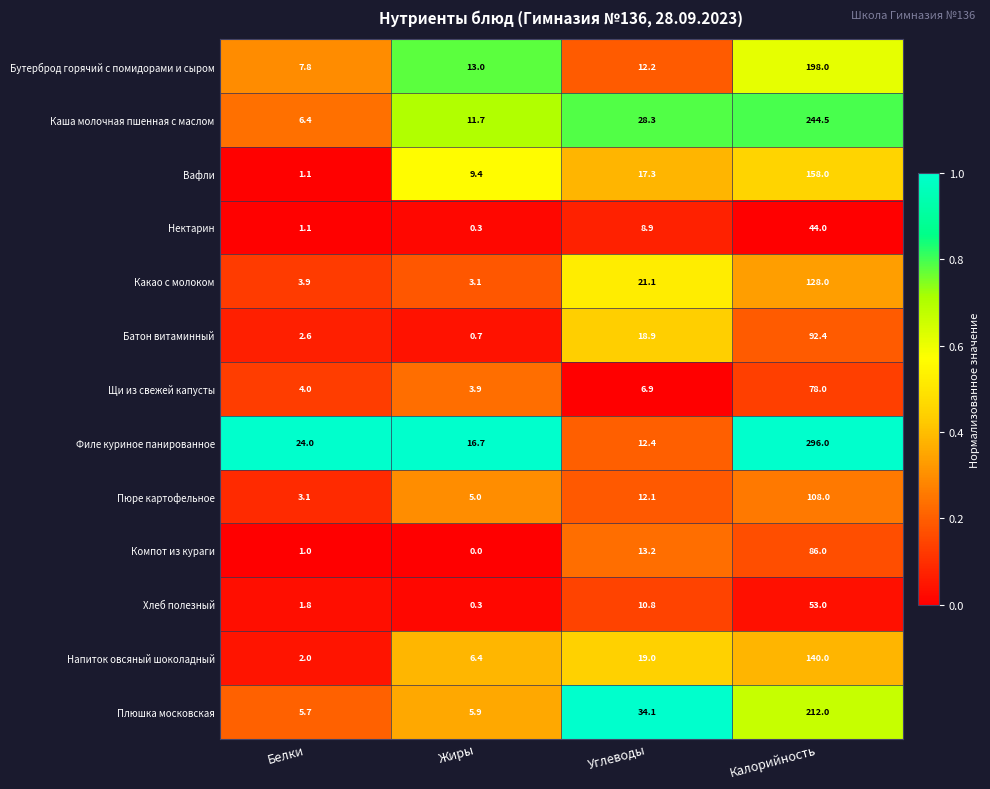

At which category does the chart reach its minimum across all series?

Жиры